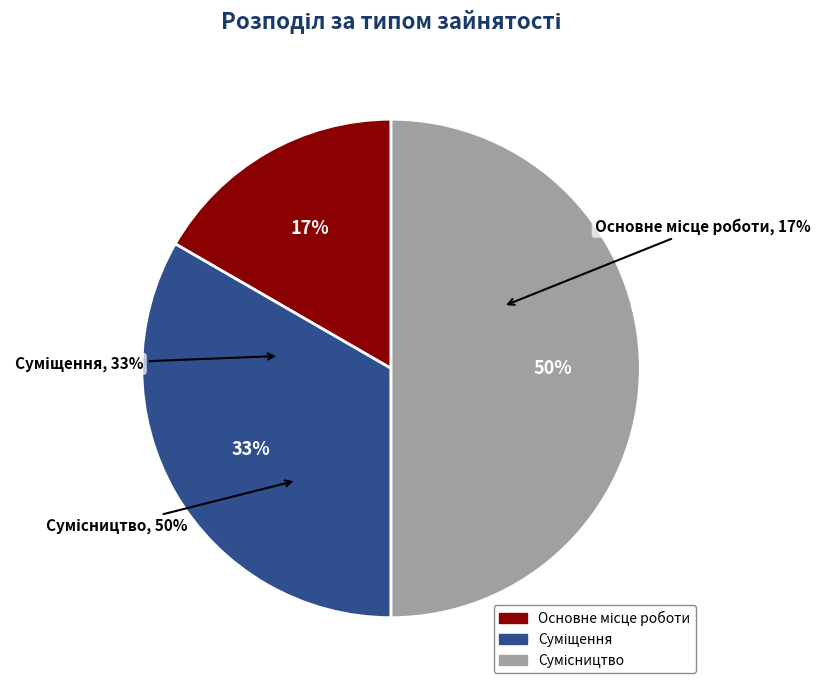

Which category has the smallest portion of the pie?

Основне місце роботи